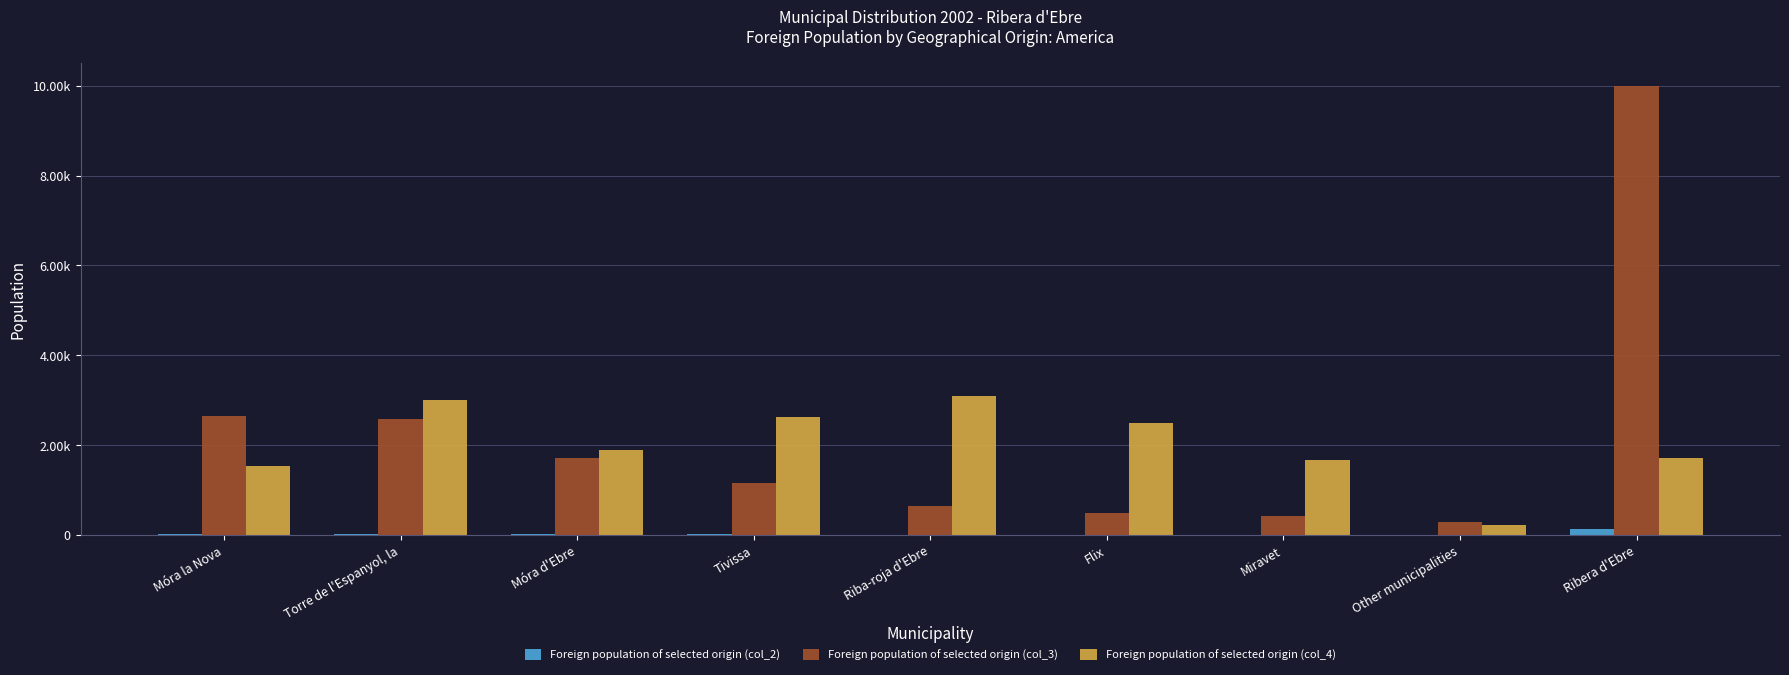

Are the bars horizontal?

No